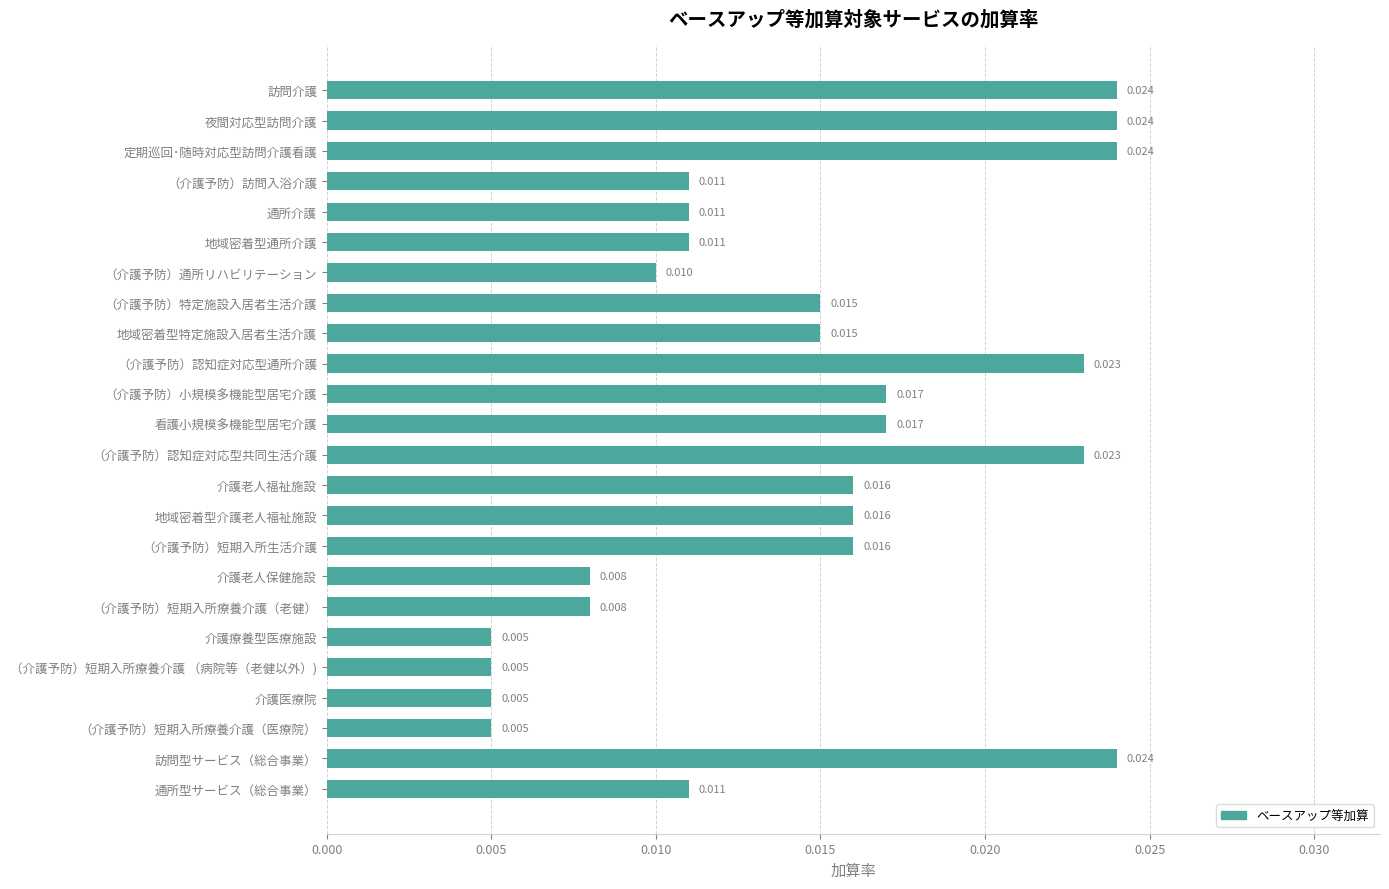

What is the label of the 12th bar from the top?

看護小規模多機能型居宅介護